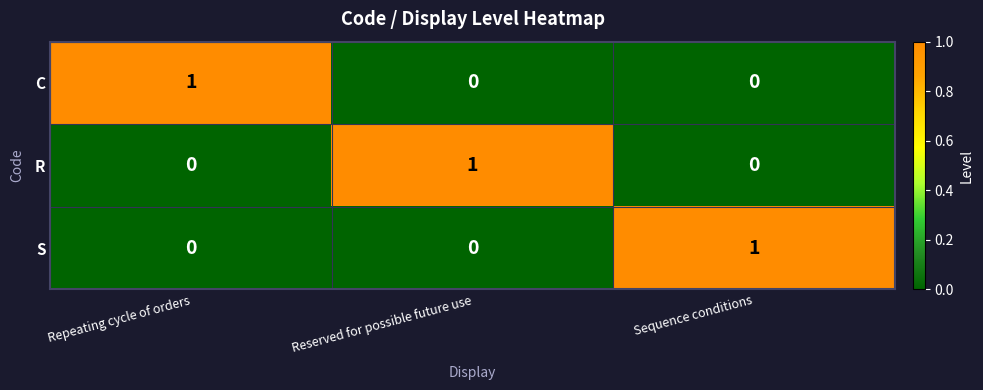

Reading left to right, extract all data points from this chart.

C: 1	0	0
R: 0	1	0
S: 0	0	1